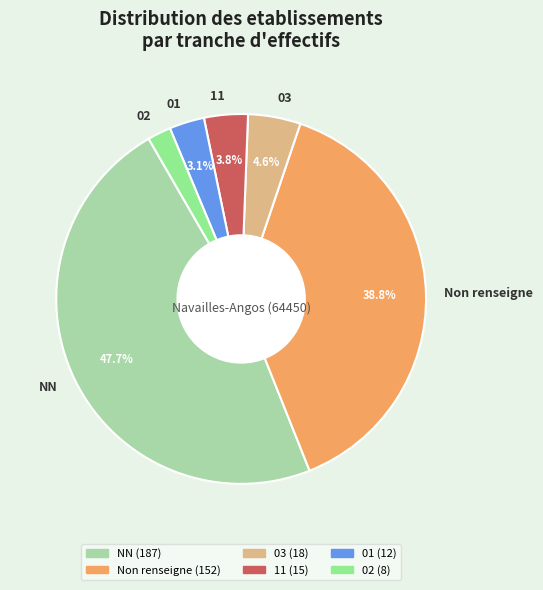

Which has a higher value, NN or 03?

NN